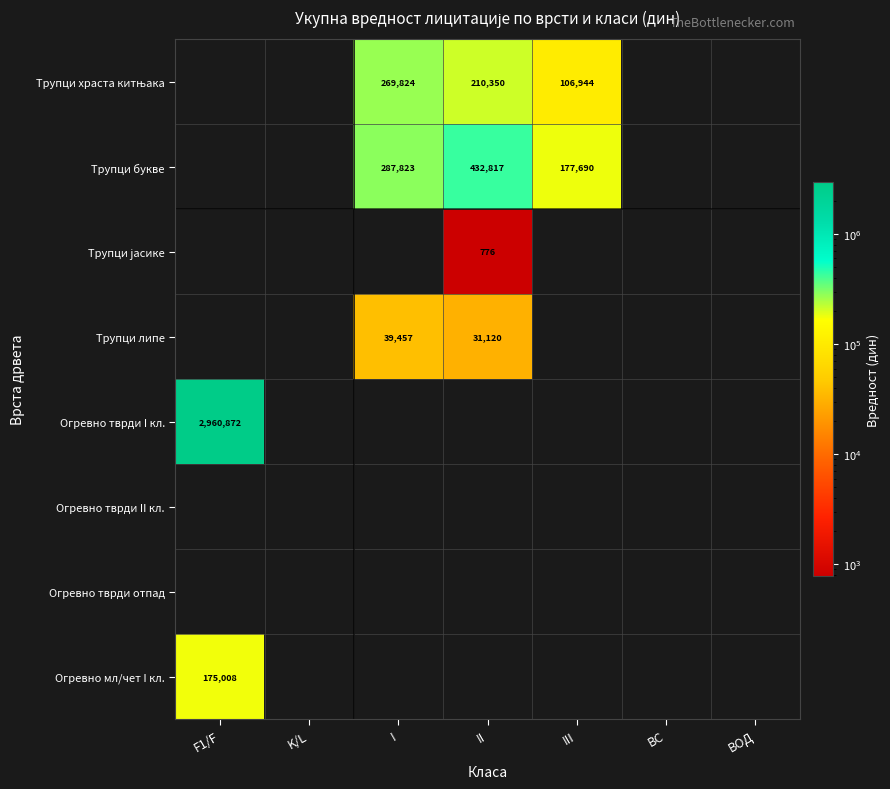

How many values in the Трупци храста китњака series exceed 0?

3